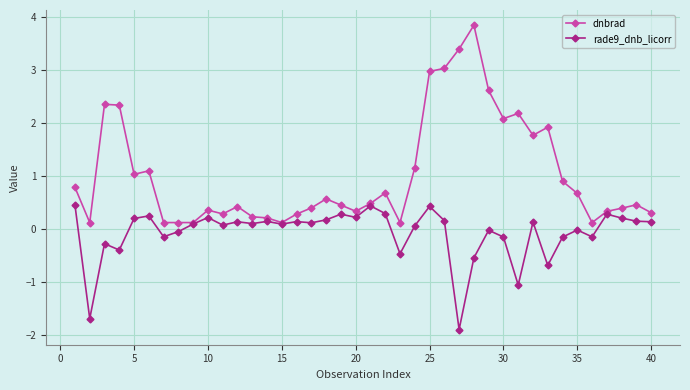

What is the minimum value shown in the chart?

-1.9